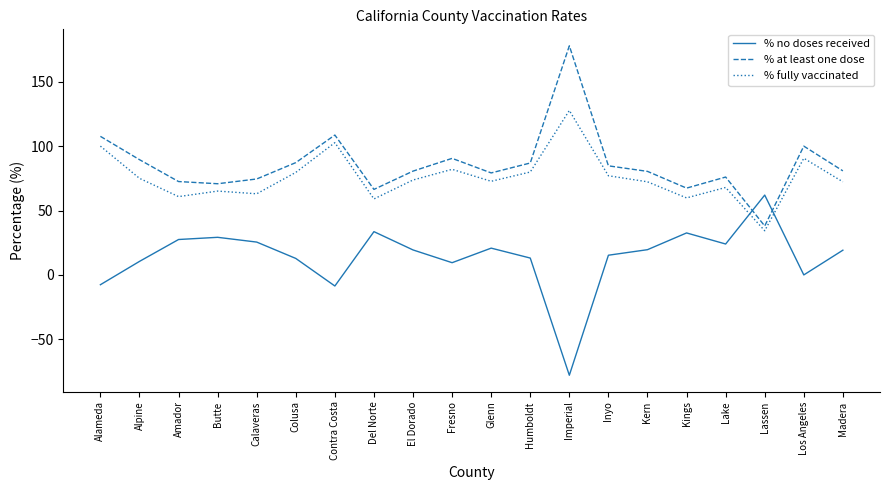

Does the chart display data point markers on the line(s)?

No